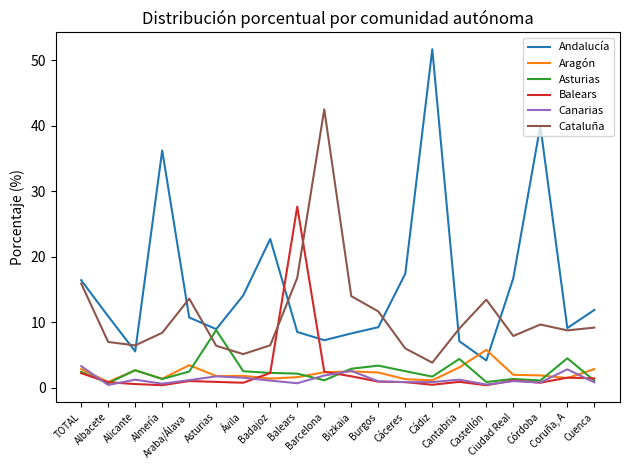

Which label corresponds to the largest value in the chart?

Cádiz